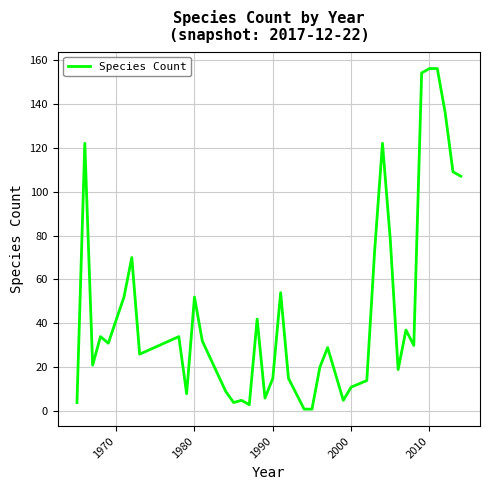

Reading left to right, list all the values displayed in this chart.

4	122	21	34	31	52	70	26	34	8	52	32	9	4	5	3	42	6	15	54	15	1	1	20	29	5	11	14	73	122	78	19	37	30	154	156	156	136	109	107